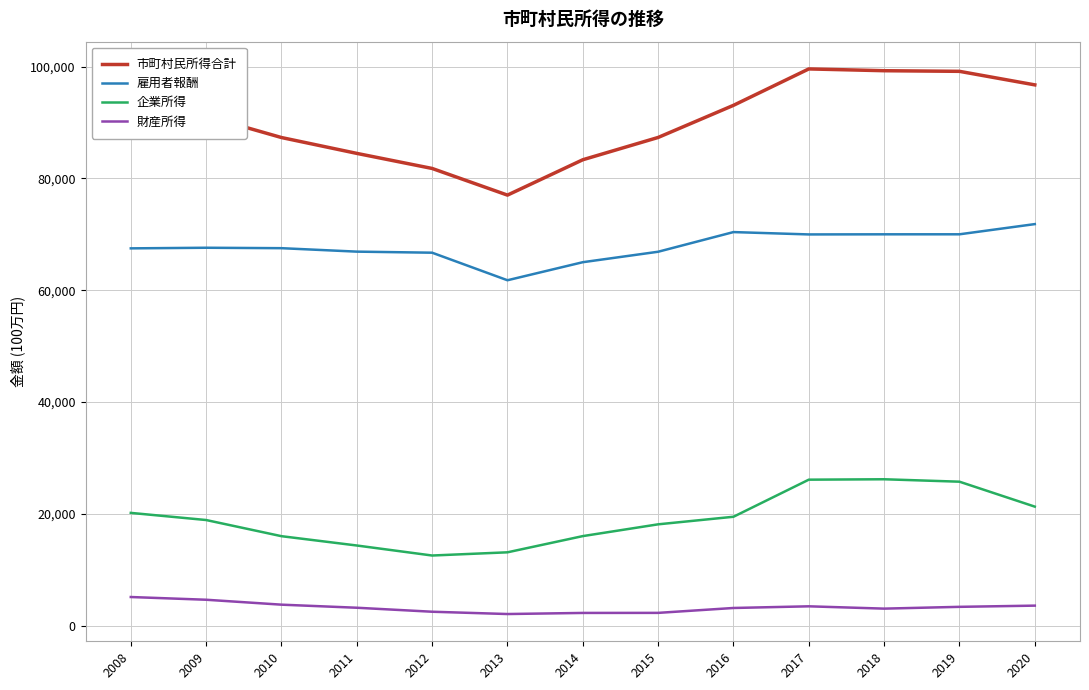

True or false: 企業所得 and 雇用者報酬 cross at least once.

False